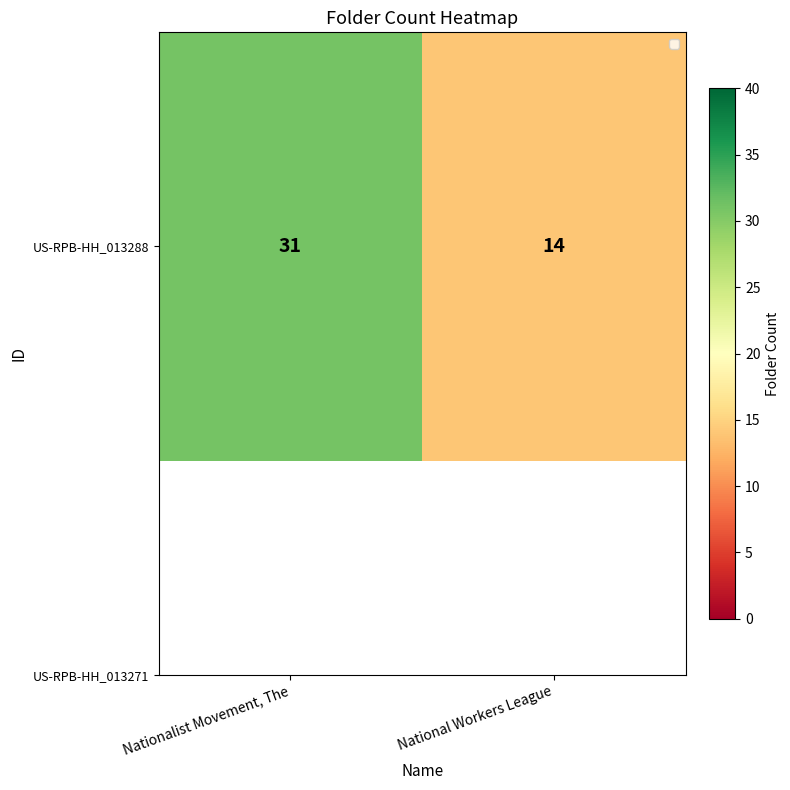

What is the maximum value shown in the chart?

31